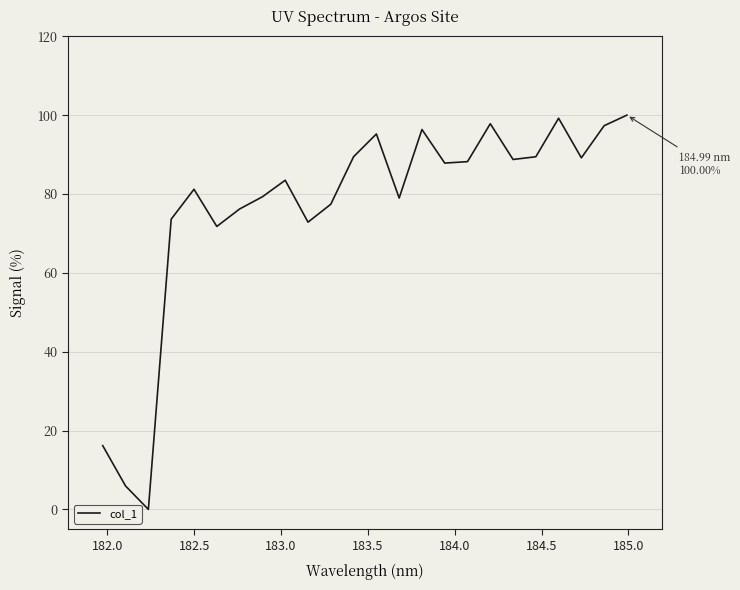

What is the greatest value displayed?

100.0